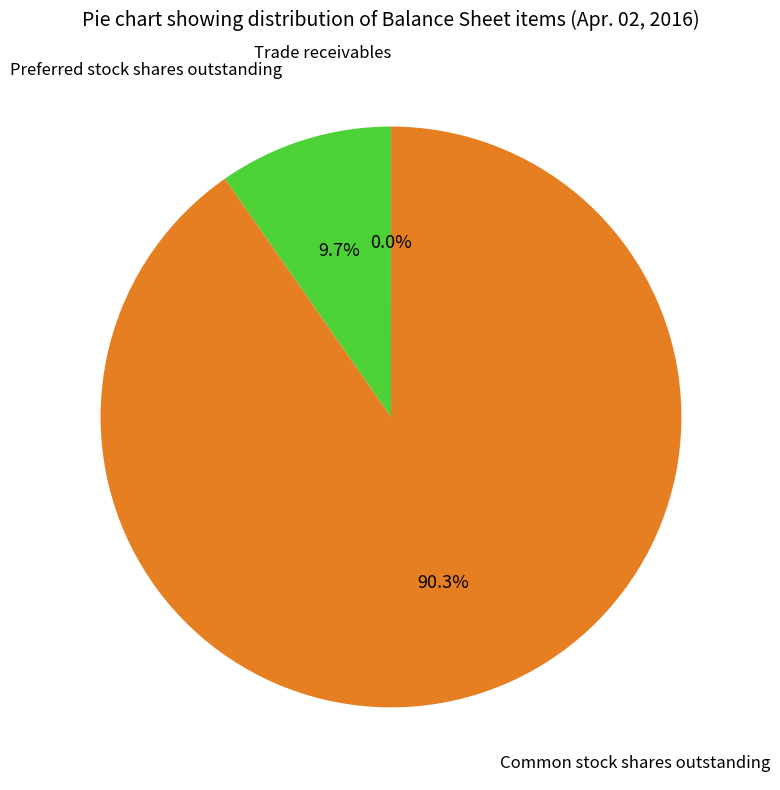

Is there a majority slice in this chart?

Yes